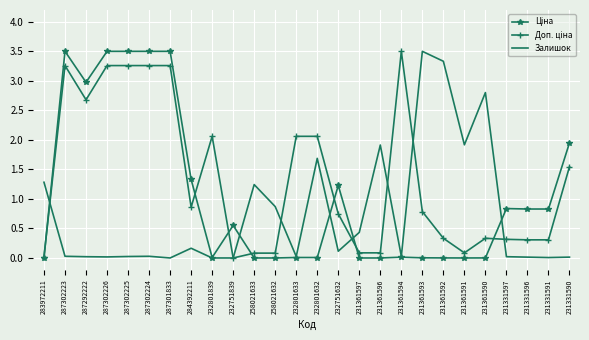

True or false: Залишок has more than 2 points higher than both neighbors.

True